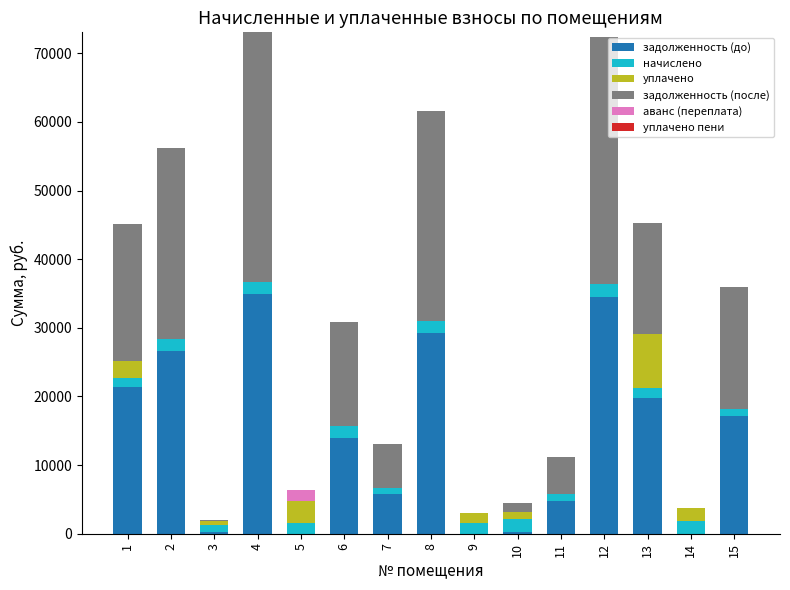

The задолженность (до) series shows 13876.5 at 6. True or false?

True